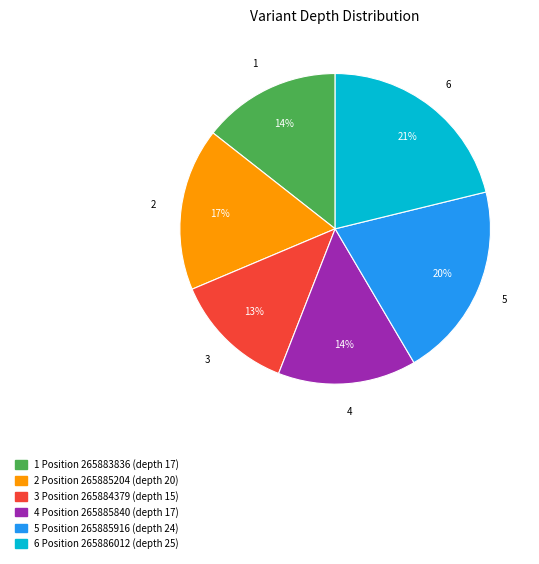

To the nearest percent, what is the difference between the largest and smallest slice percentages?

8%